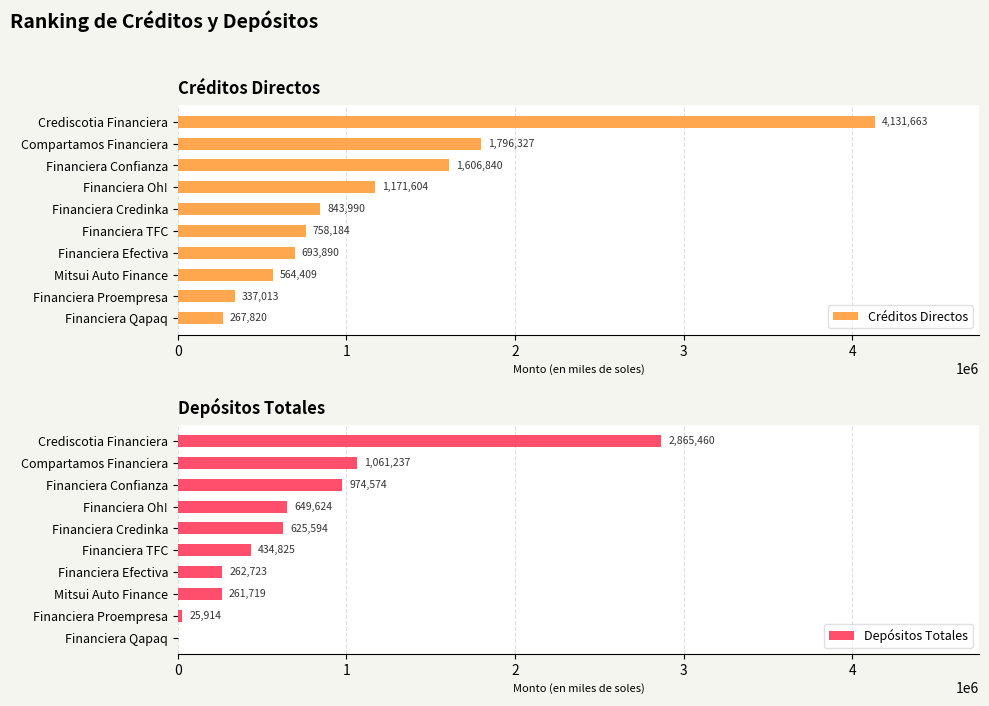

At which label is Créditos Directos closest to 2199741?

Compartamos Financiera